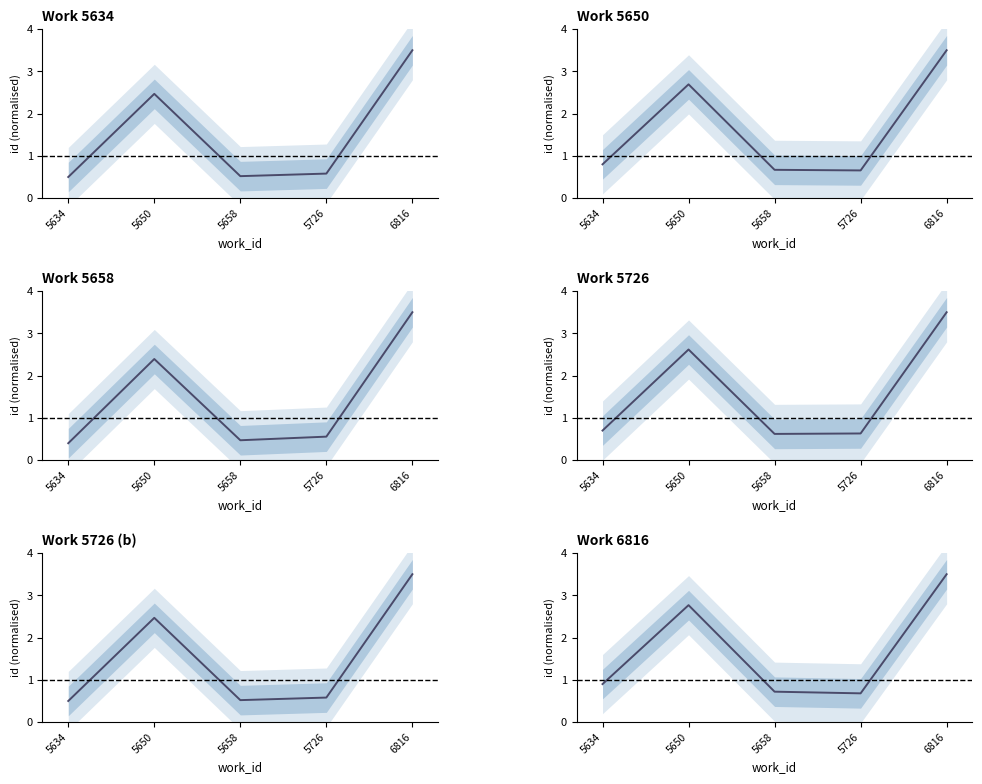

Reading left to right, transcribe all the data shown in this chart.

0.9	2.8	0.7	0.7	3.5